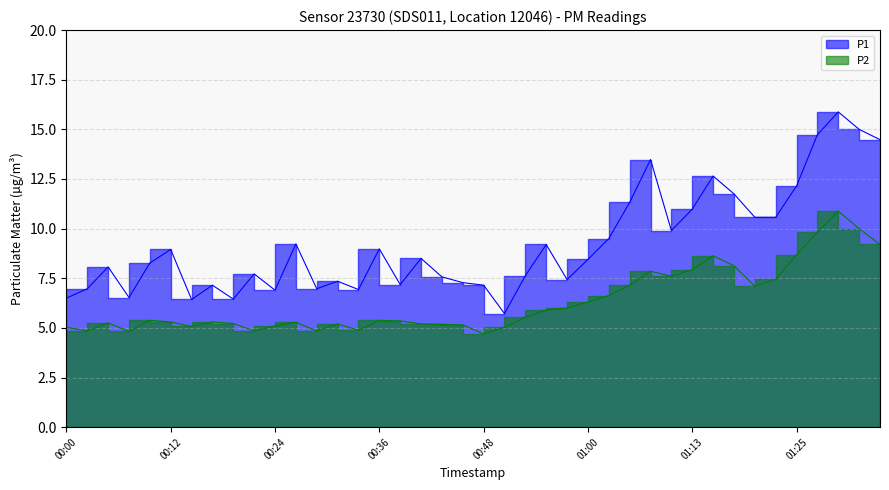

What is the average value of the P1 series?

9.2